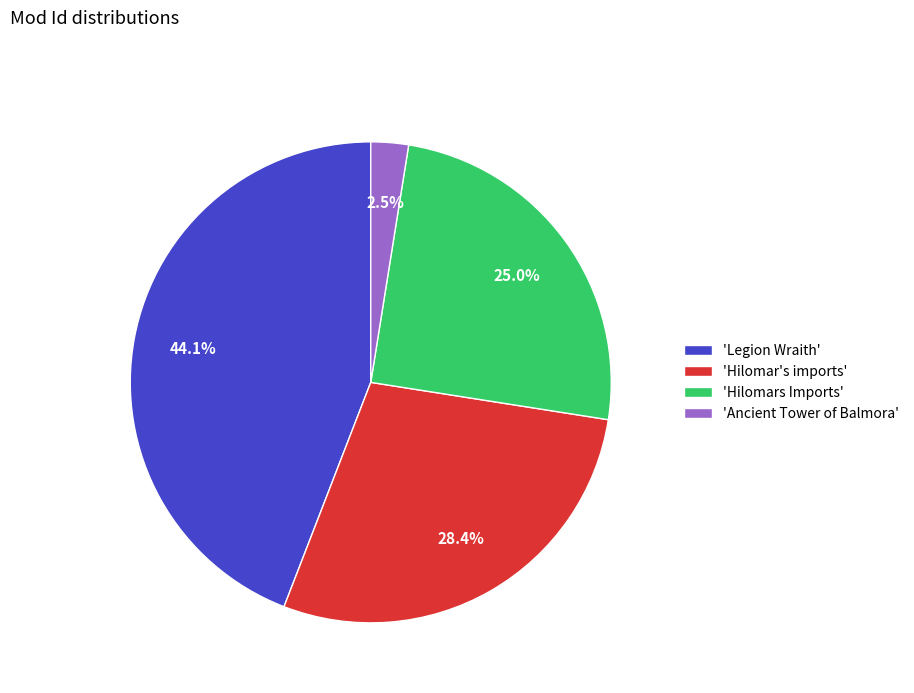

How many segments does this pie chart have?

4